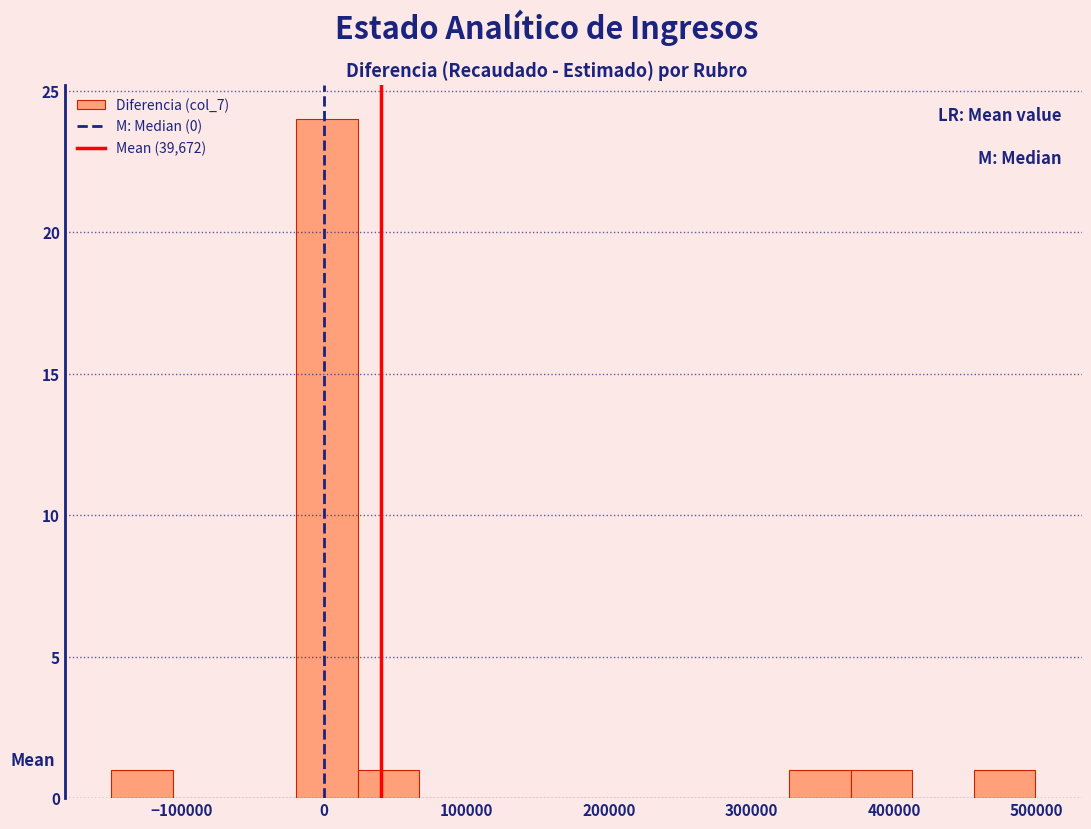

What is the height of the bar covering -20000 to 20000 on the x-axis? Neither the bar edges nor the heights are printed on the chart, so give them approximately, as read against the axes.

24